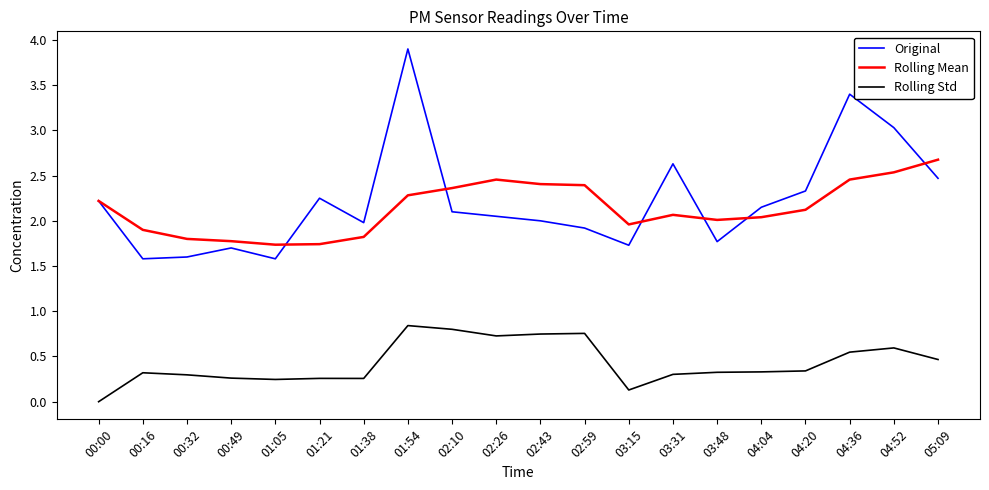

What position from the right is 03:15?

8